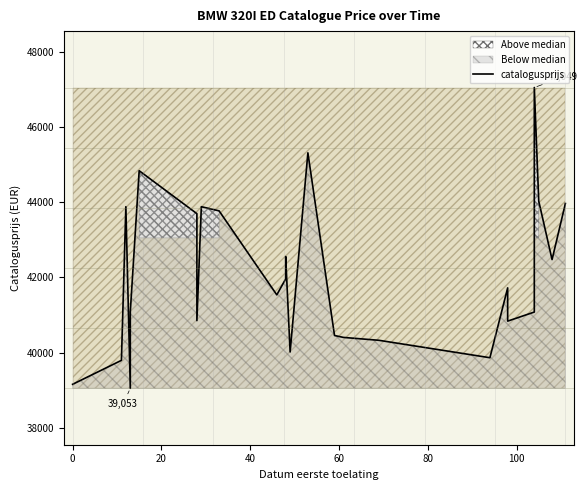

Count the number of categories in the chart.

30